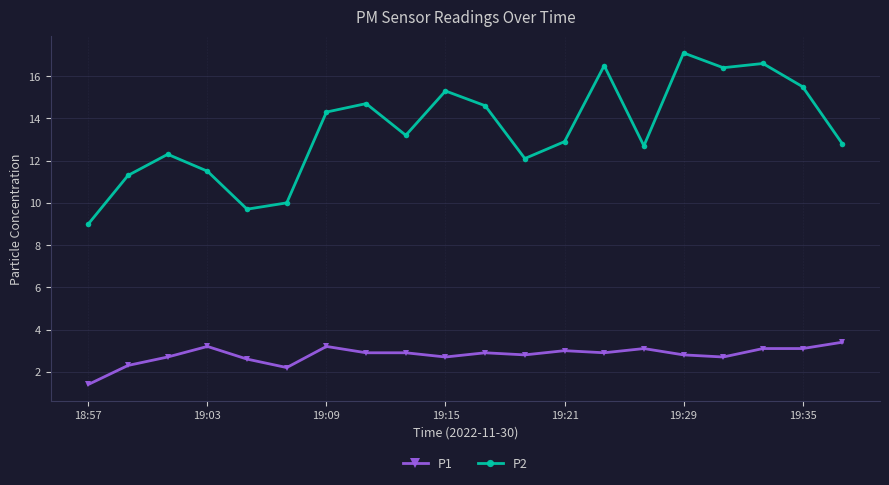

True or false: P1 and P2 cross at least once.

False